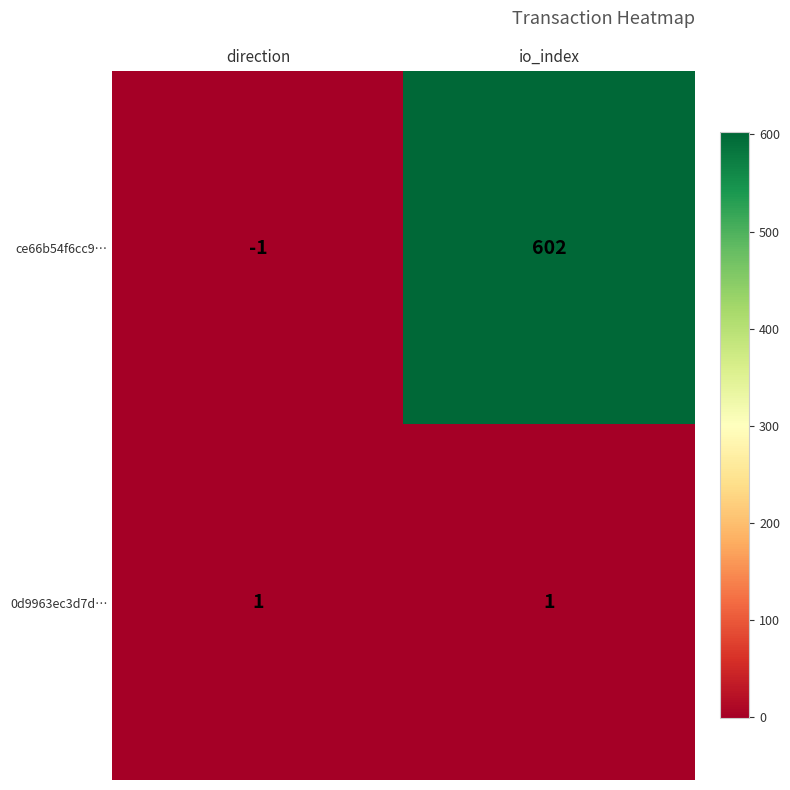

Reading left to right, extract all data points from this chart.

ce66b54f6cc9…: -1	602
0d9963ec3d7d…: 1	1